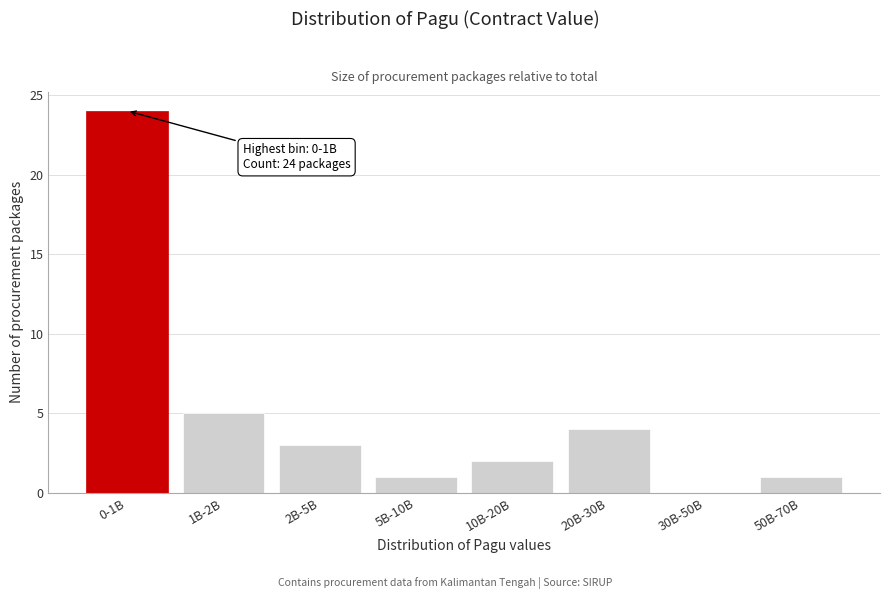

Reading left to right, what are all the values shown in this chart?

0-1B=24	1B-2B=5	2B-5B=3	5B-10B=1	10B-20B=2	20B-30B=4	30B-50B=0	50B-70B=1